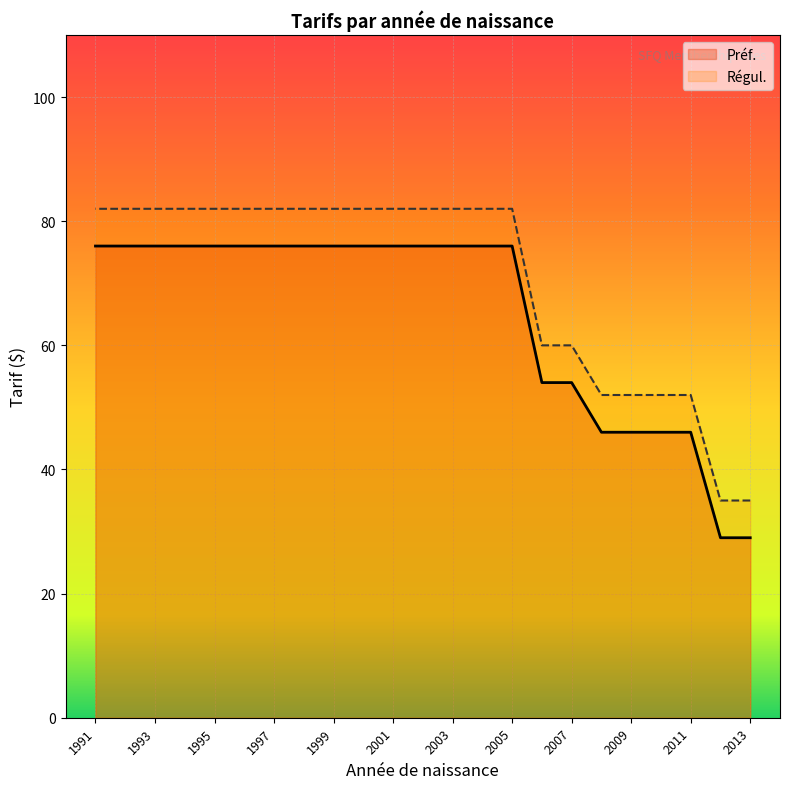

Is it true that Régul. equals 82 at 2000?

True